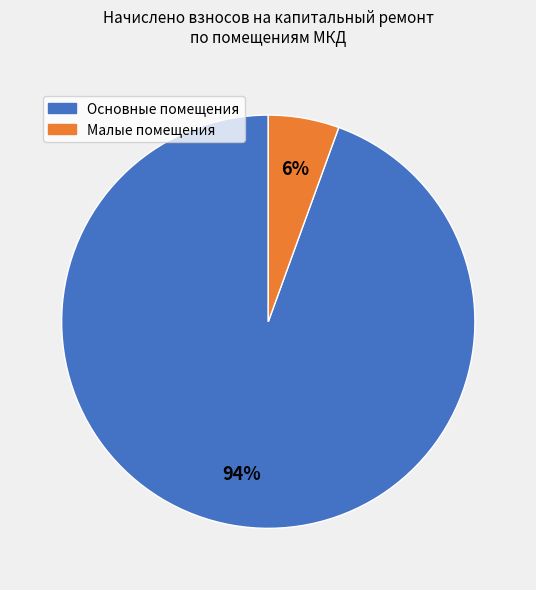

How many segments does this pie chart have?

2